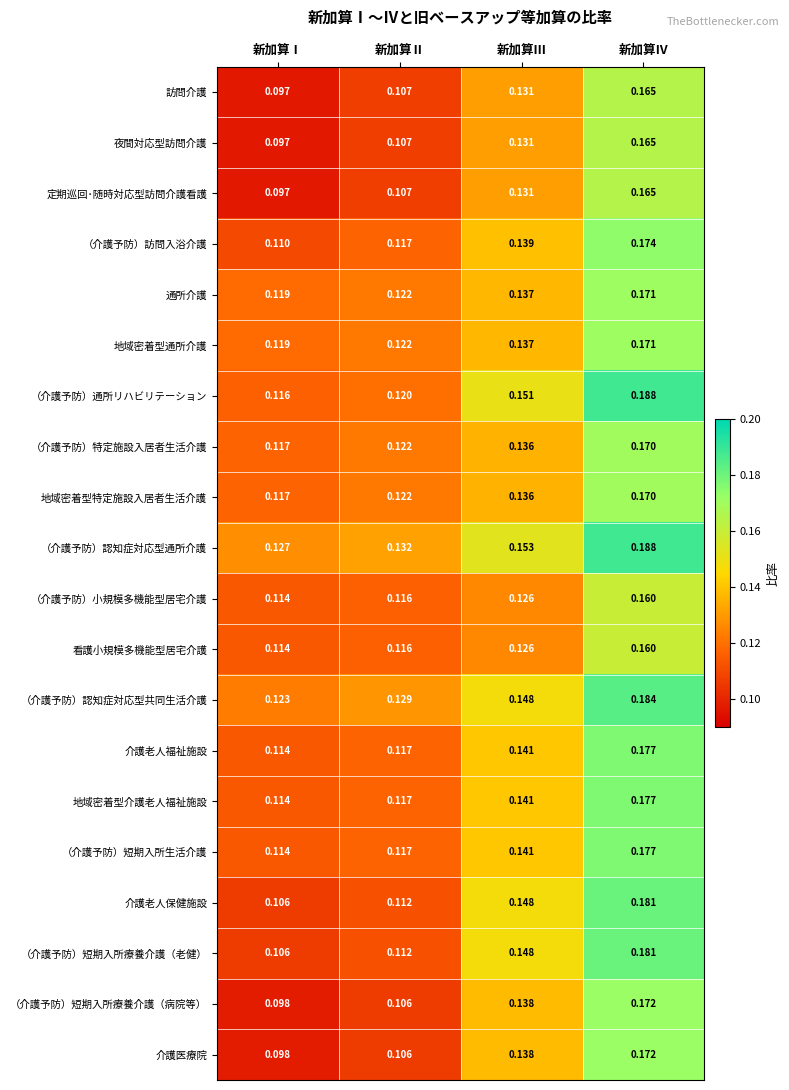

Which category has the highest value across all series?

新加算Ⅳ